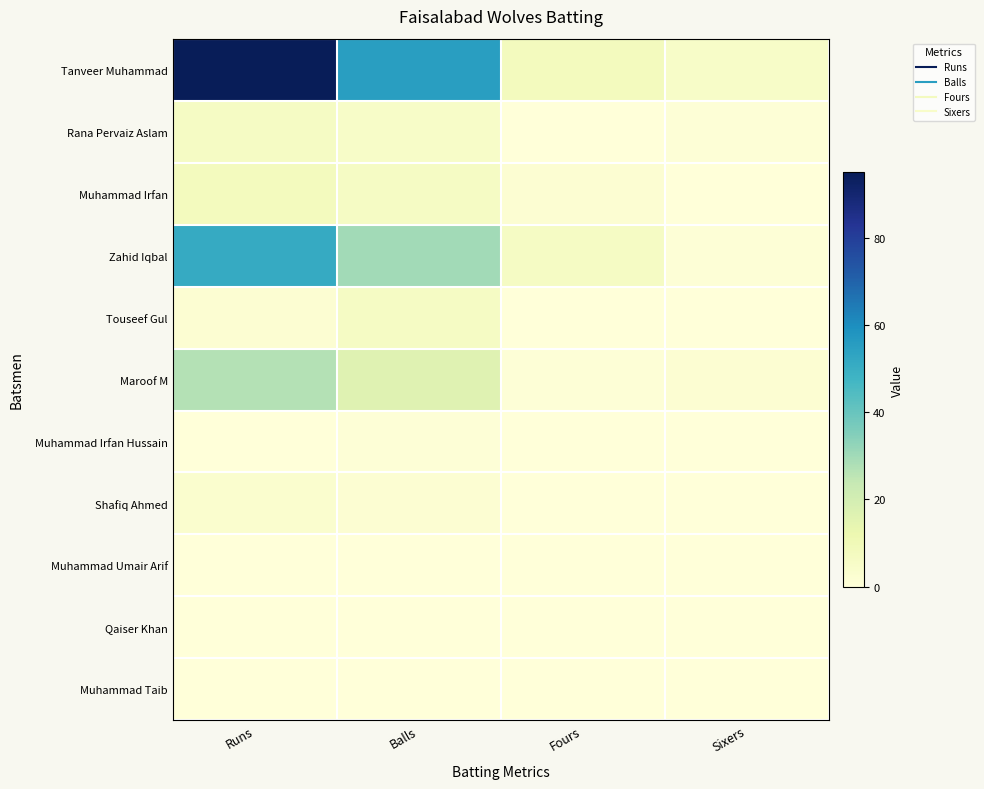

Which series has the widest spread of values?

Tanveer Muhammad